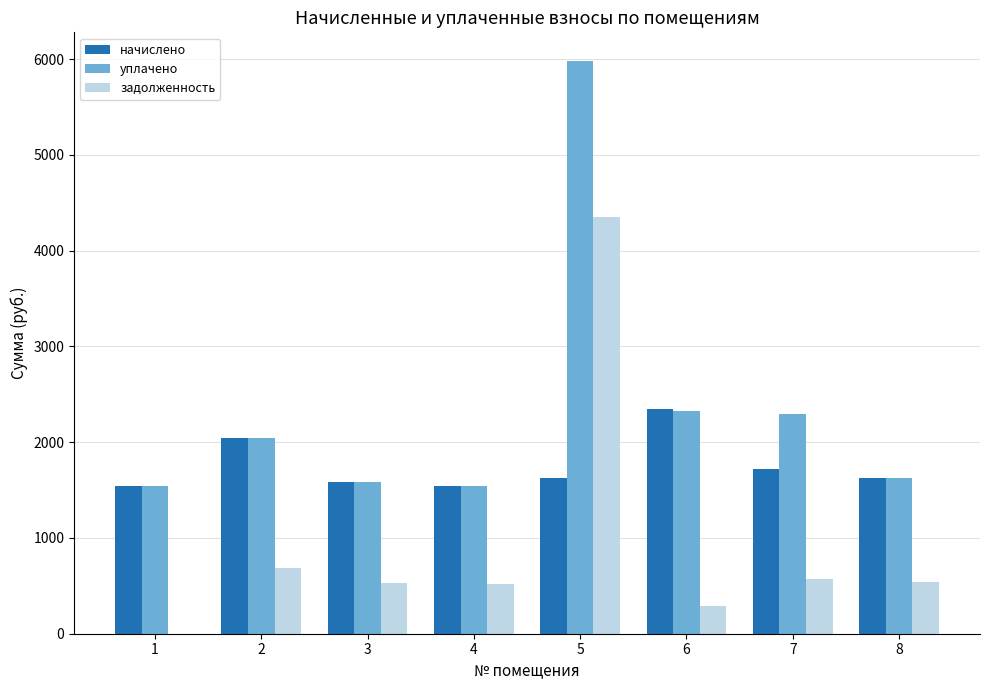

What is the sum of all уплачено values?

18958.2